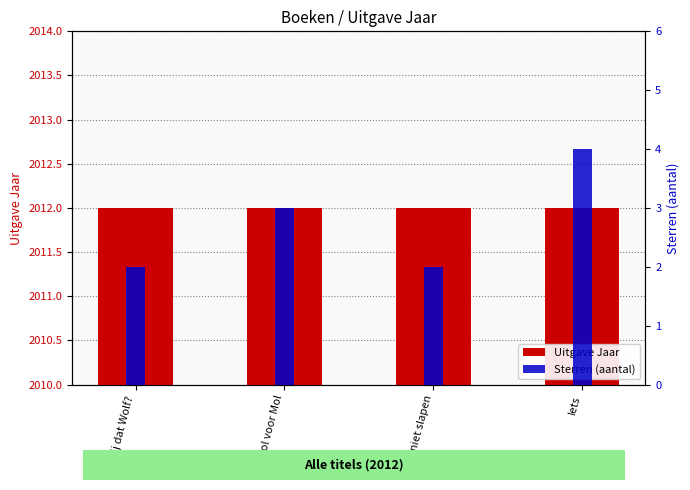

How many groups of bars are there?

4